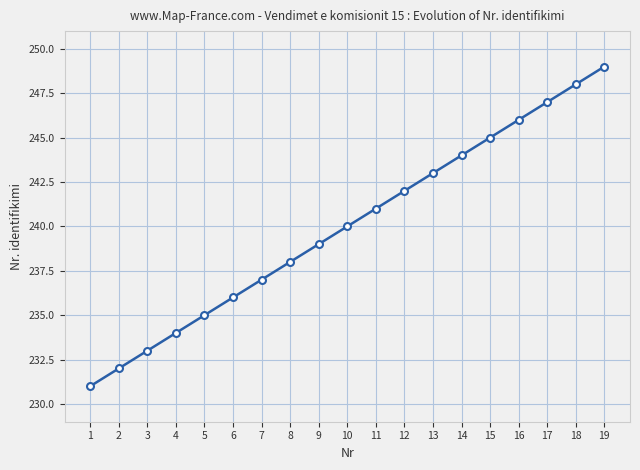

The chart shows a value of 351 at 9. True or false?

False